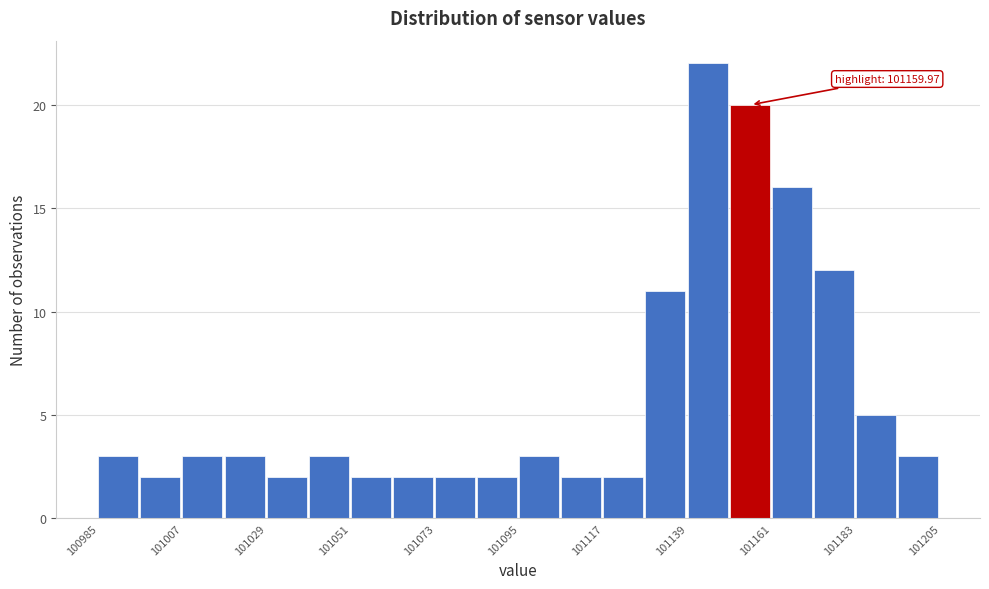

Read against the x-axis, roughly where is the centre of the tallest bar?

101145